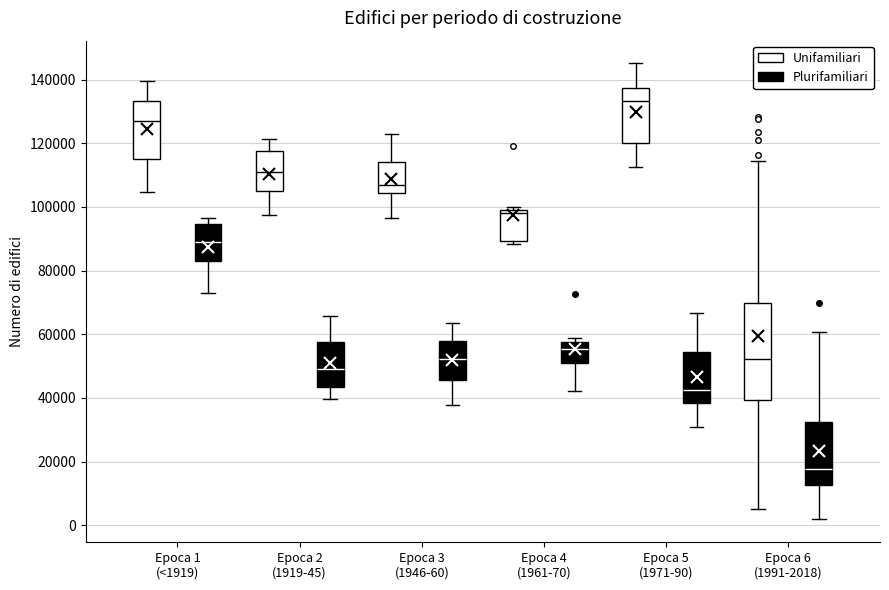

Reading left to right, transcribe this box plot: for each box, give where its median line is, the range the box spans, and where its two whiskers end, as read against the y-axis. The values are not printed on the chart, so give them approximately, as read against the axis.

Epoca 1 (<1919) (Unifamiliari): median 128000, box 114000 to 134000, whiskers 104000 to 140000
Epoca 1 (<1919) (Plurifamiliari): median 90000, box 84000 to 94000, whiskers 74000 to 96000
Epoca 2 (1919-45) (Unifamiliari): median 112000, box 106000 to 118000, whiskers 98000 to 122000
Epoca 2 (1919-45) (Plurifamiliari): median 50000, box 44000 to 58000, whiskers 40000 to 66000
Epoca 3 (1946-60) (Unifamiliari): median 106000, box 104000 to 114000, whiskers 96000 to 122000
Epoca 3 (1946-60) (Plurifamiliari): median 52000, box 46000 to 58000, whiskers 38000 to 64000
Epoca 4 (1961-70) (Unifamiliari): median 98000, box 90000 to 100000, whiskers 88000 to 100000 (just above the box's upper edge)
Epoca 4 (1961-70) (Plurifamiliari): median 56000, box 52000 to 58000, whiskers 42000 to 58000 (just above the box's upper edge)
Epoca 5 (1971-90) (Unifamiliari): median 134000, box 120000 to 138000, whiskers 112000 to 146000
Epoca 5 (1971-90) (Plurifamiliari): median 42000, box 38000 to 54000, whiskers 30000 to 66000
Epoca 6 (1991-2018) (Unifamiliari): median 52000, box 40000 to 70000, whiskers 6000 to 114000
Epoca 6 (1991-2018) (Plurifamiliari): median 18000, box 12000 to 32000, whiskers 2000 to 60000